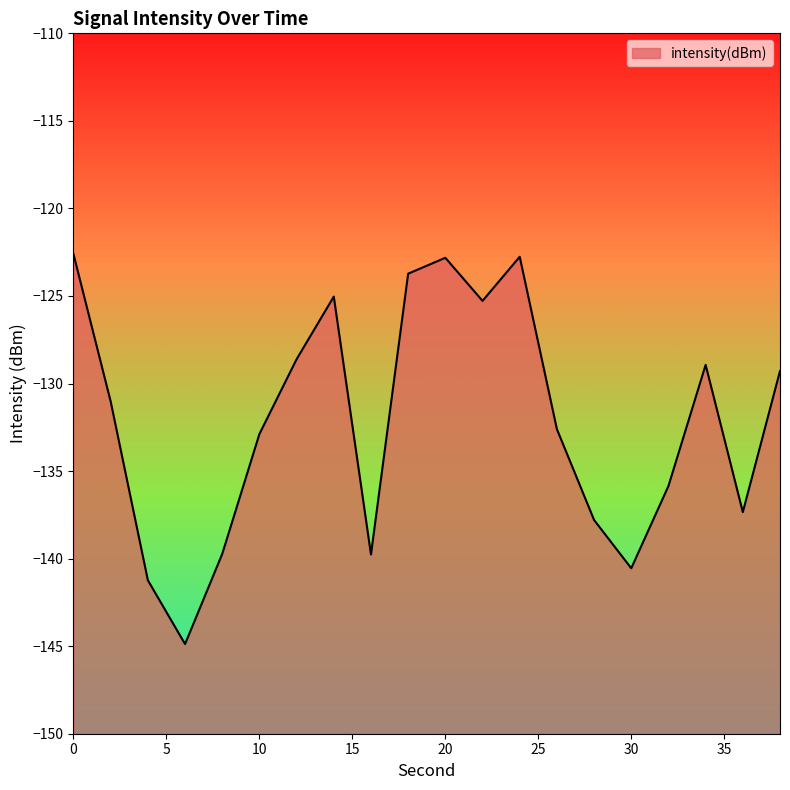

Where is the data nearest to the value -133?

10